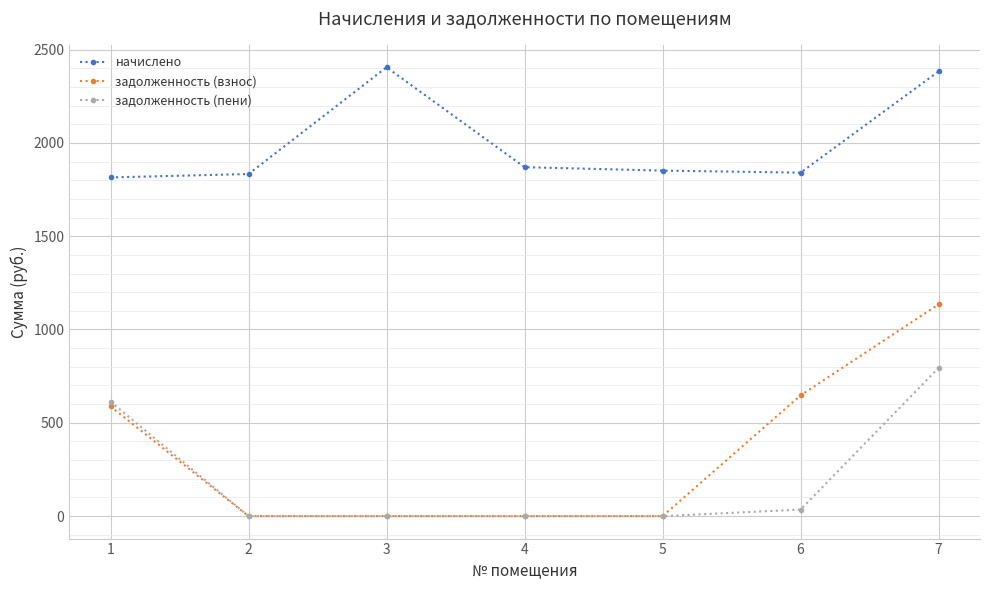

At 6, list the series in order from smallest to largest.

задолженность (пени), задолженность (взнос), начислено